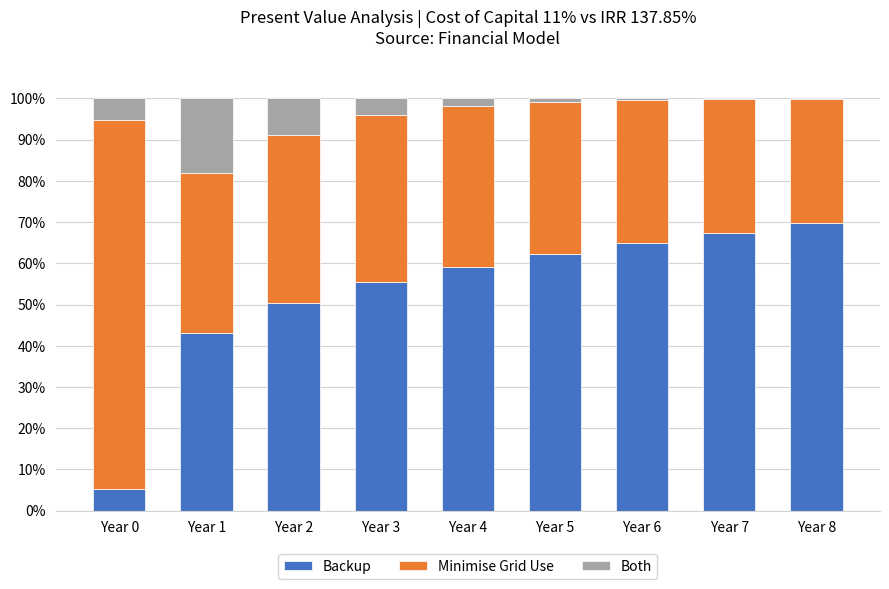

What is the total value across all series at Year 1?

100.0